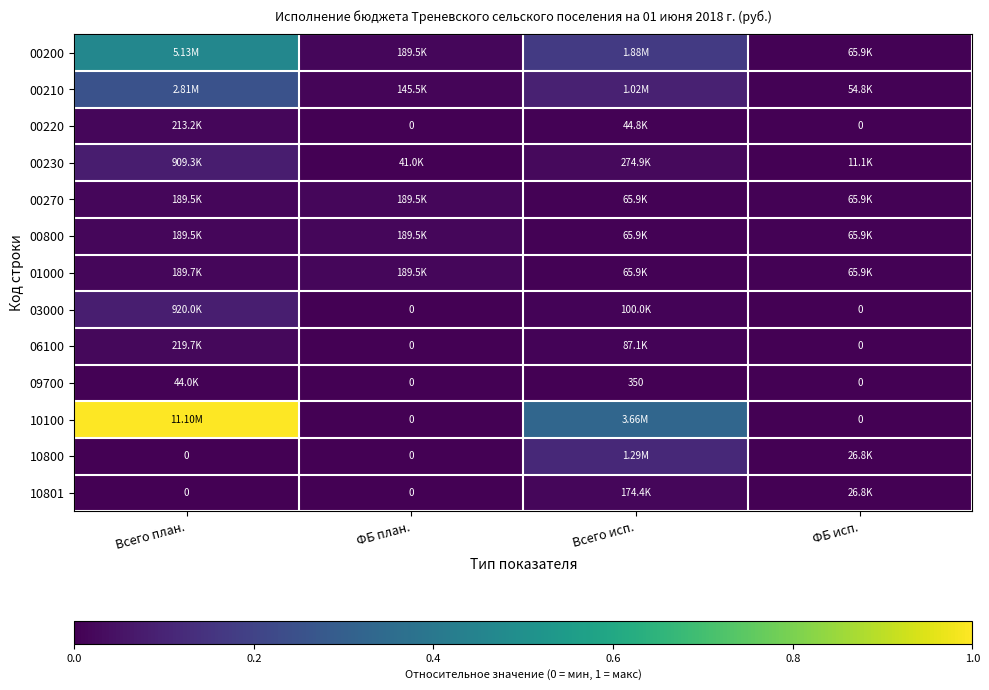

Rank the series by their maximum value, from lowest to highest.

09700, 10801, 00270, 00800, 01000, 00220, 06100, 00230, 03000, 10800, 00210, 00200, 10100